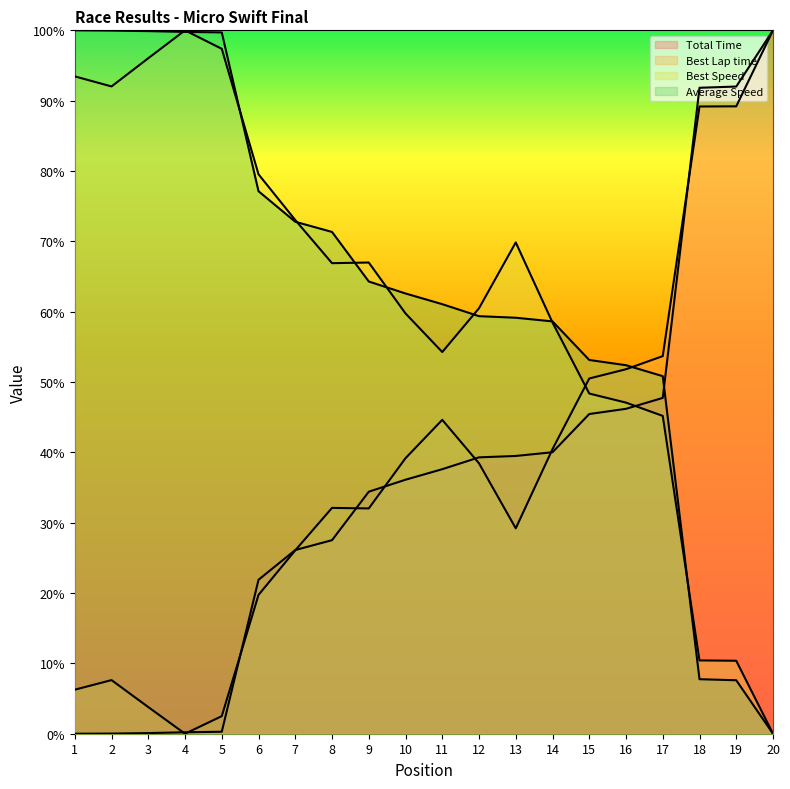

What are all the series names shown in the legend?

Total Time, Best Lap time, Best Speed, Average Speed